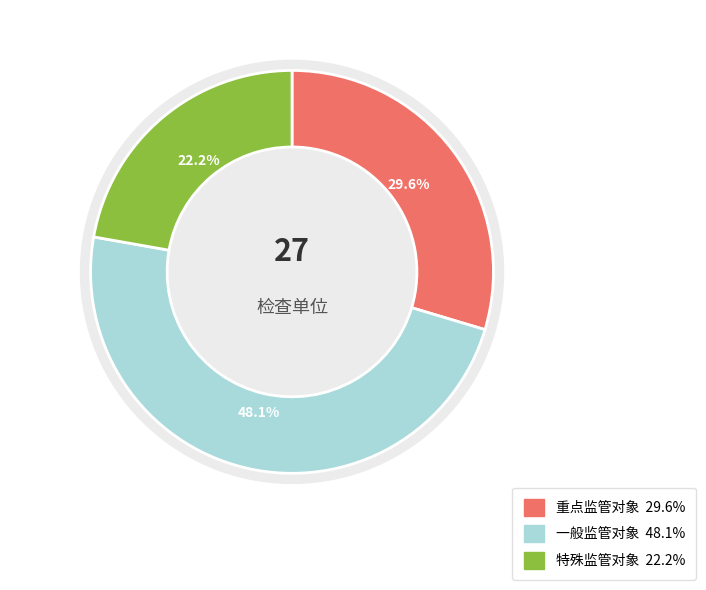

To the nearest percent, what percentage of the pie is 重点监管对象?

30%